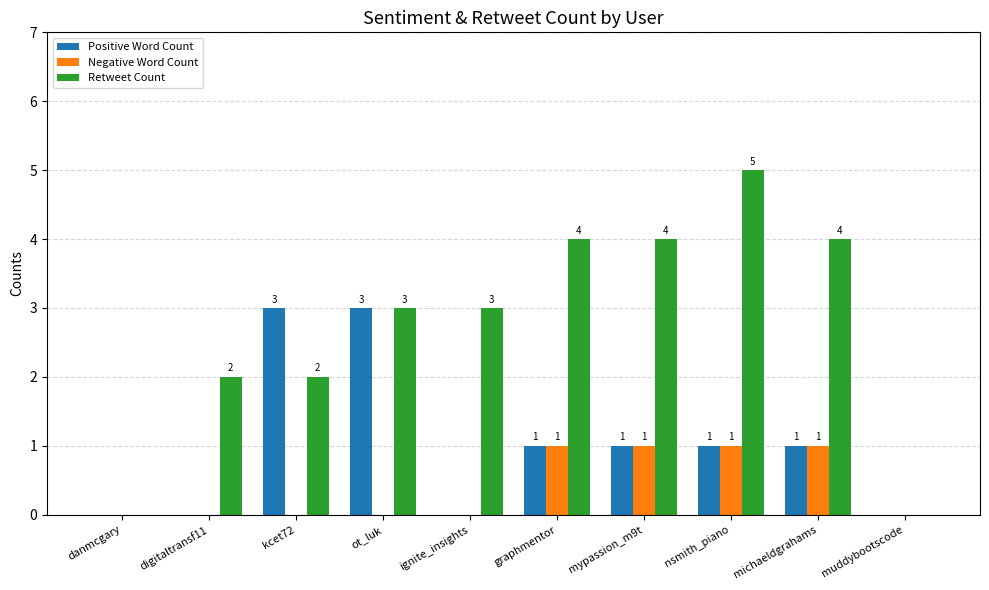

At which label does Positive Word Count first exceed 1?

kcet72